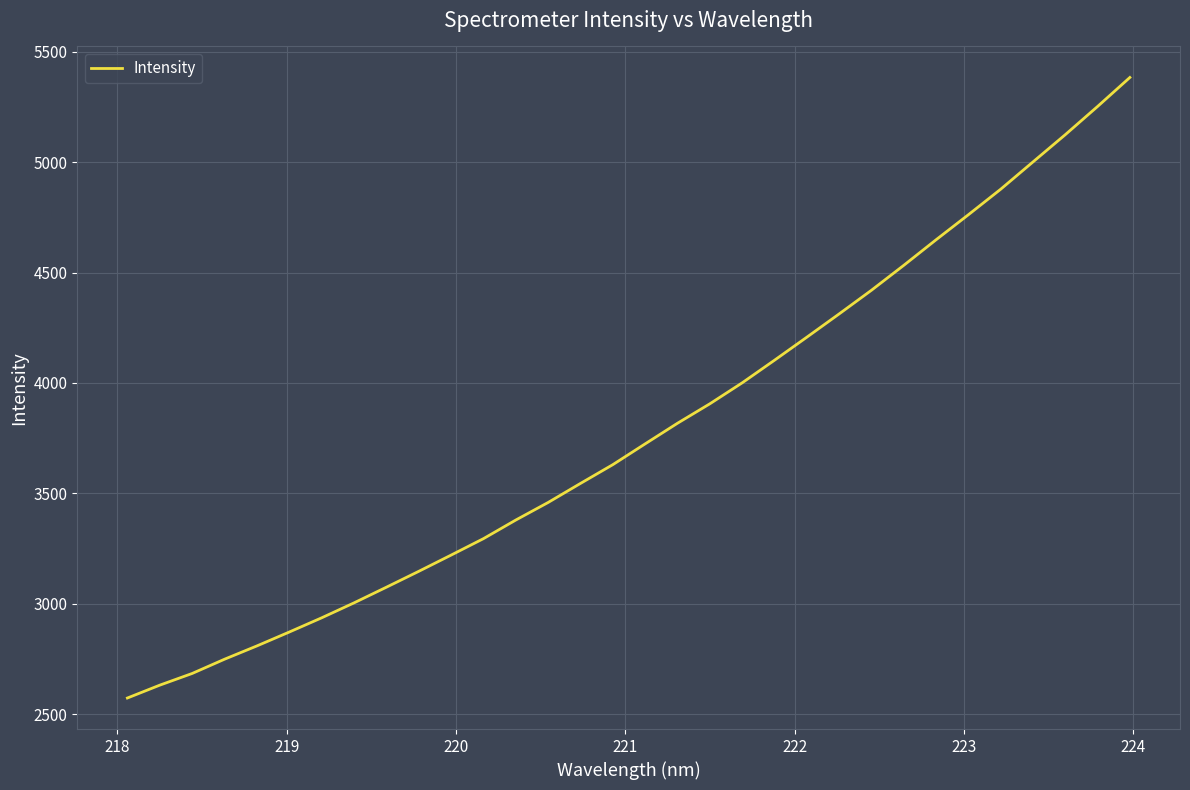

Does the chart have visible grid lines?

Yes